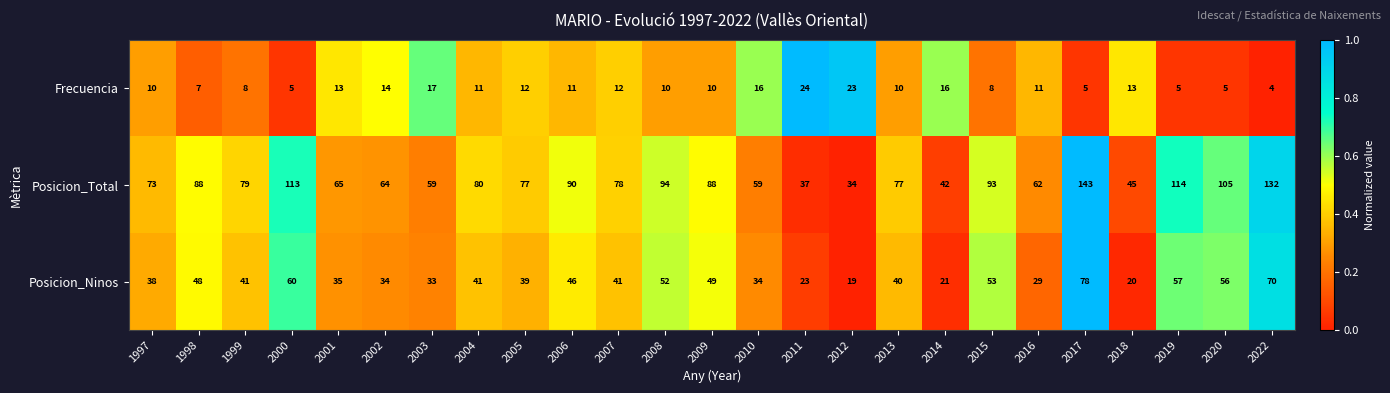

Which label corresponds to the largest value in the chart?

2017